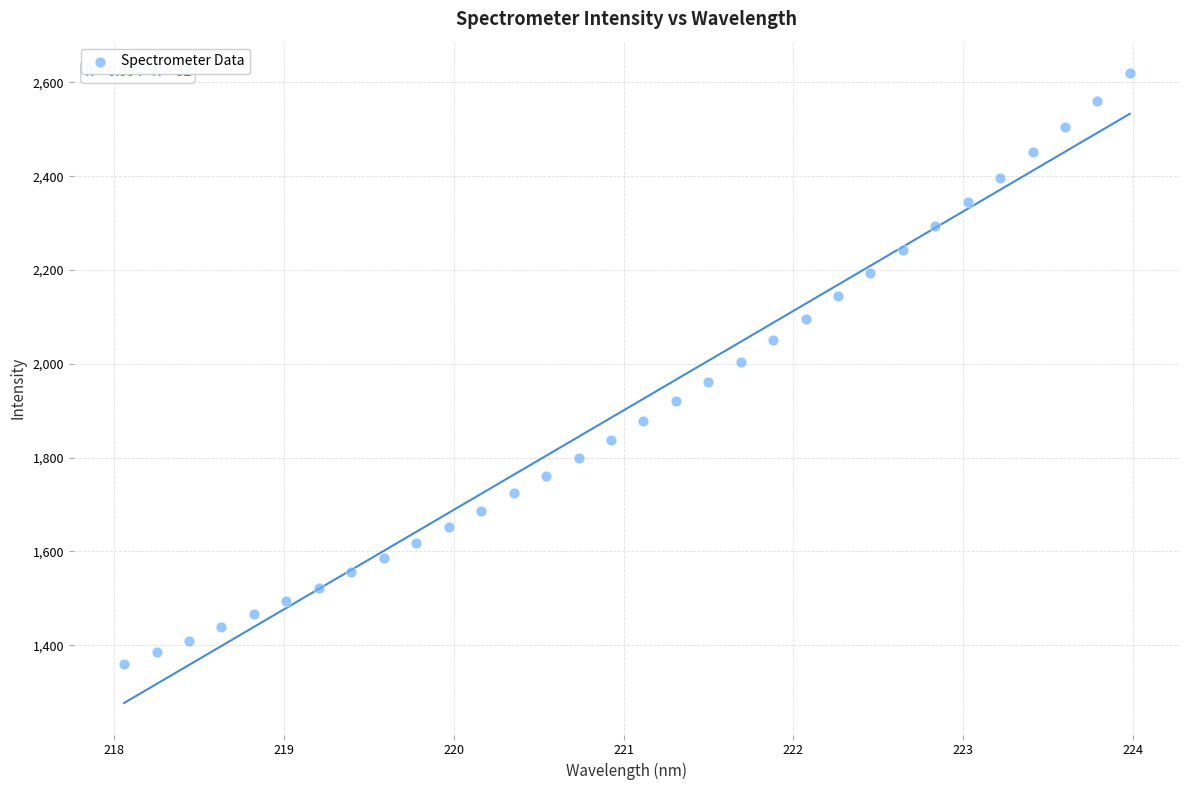

What is the range of Y values (max minus min)?

1259.2